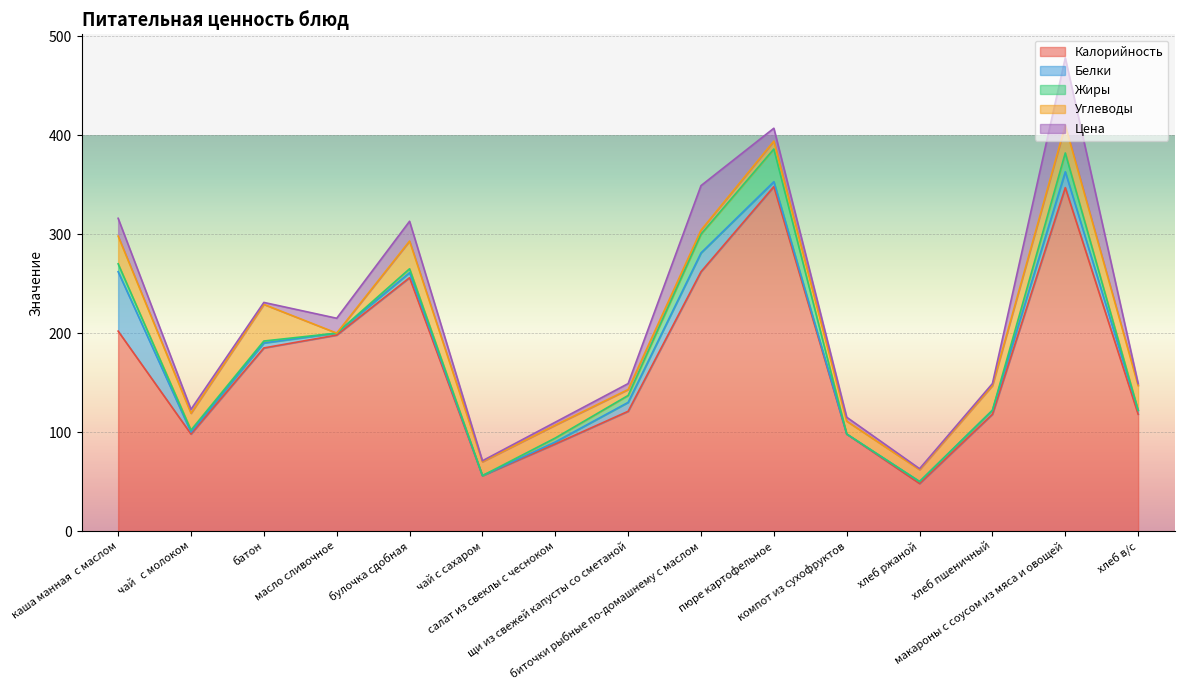

The Калорийность series shows 185 at батон. True or false?

True